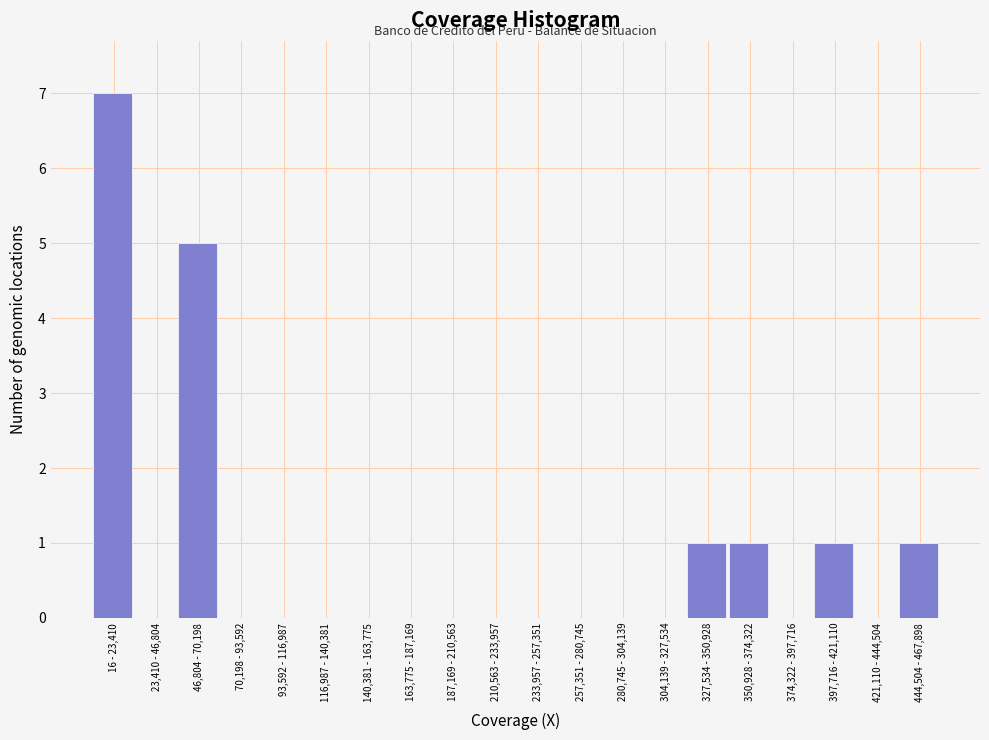

Reading left to right, what are all the values shown in this chart?

16 - 23,410=7	23,410 - 46,804=0	46,804 - 70,198=5	70,198 - 93,592=0	93,592 - 116,987=0	116,987 - 140,381=0	140,381 - 163,775=0	163,775 - 187,169=0	187,169 - 210,563=0	210,563 - 233,957=0	233,957 - 257,351=0	257,351 - 280,745=0	280,745 - 304,139=0	304,139 - 327,534=0	327,534 - 350,928=1	350,928 - 374,322=1	374,322 - 397,716=0	397,716 - 421,110=1	421,110 - 444,504=0	444,504 - 467,898=1